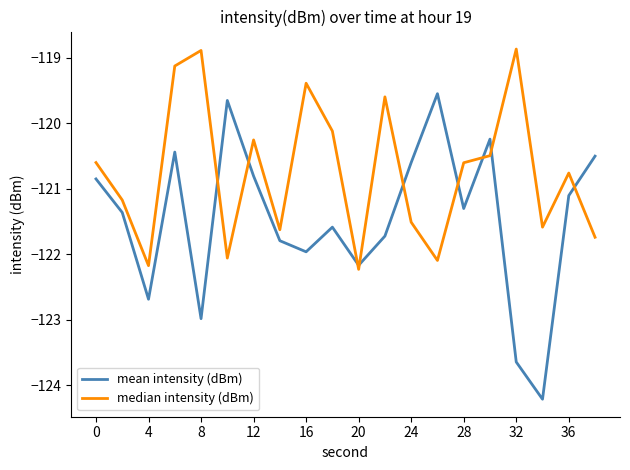

What are all the series names shown in the legend?

mean intensity (dBm), median intensity (dBm)